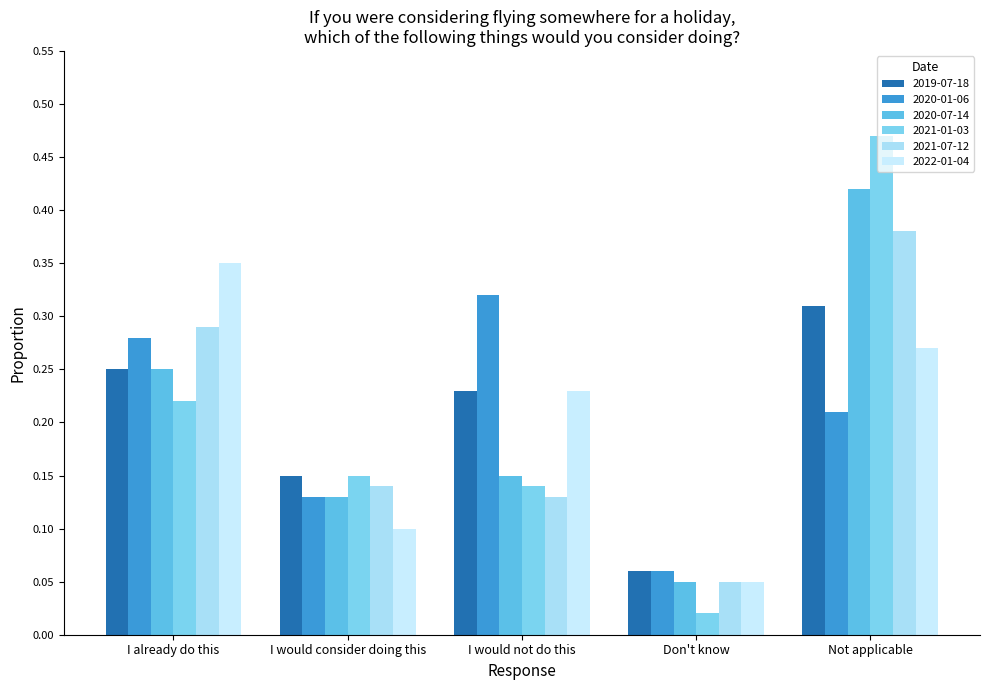

What is the difference between the 2020-01-06 values at I already do this and Not applicable?

0.1